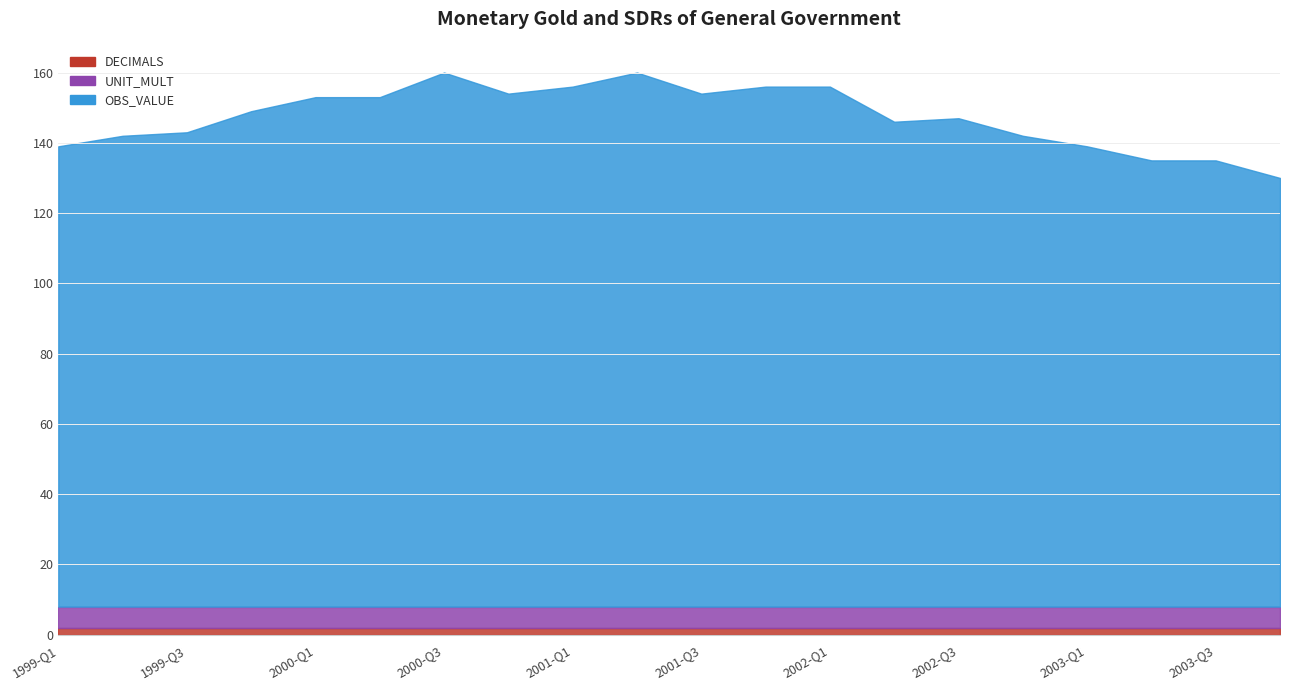

Rank the series at 2001-Q2 from highest to lowest value.

OBS_VALUE, UNIT_MULT, DECIMALS